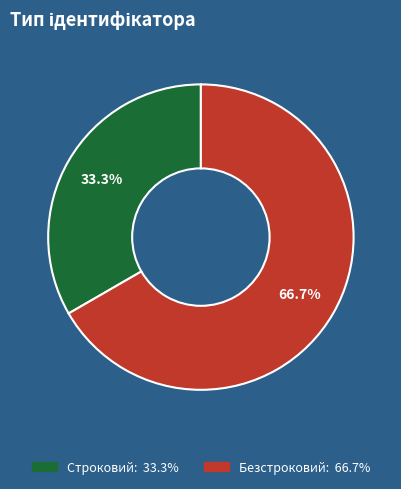

To the nearest percent, what portion does Строковий represent?

33%